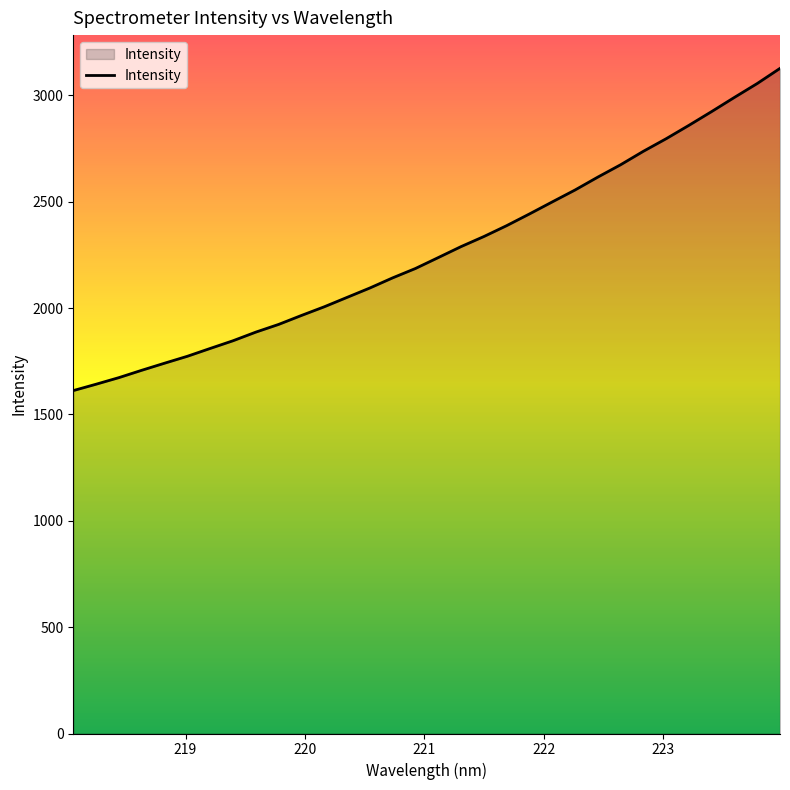

What is the minimum value shown in the chart?

1612.4